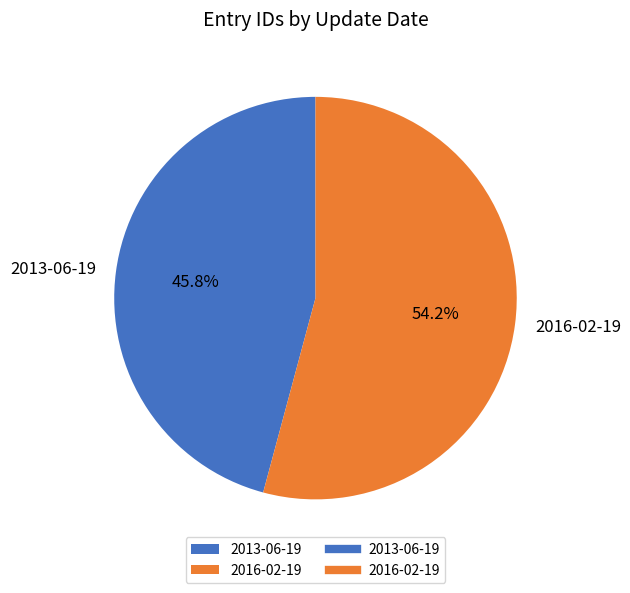

Which has a higher value, 2016-02-19 or 2013-06-19?

2016-02-19